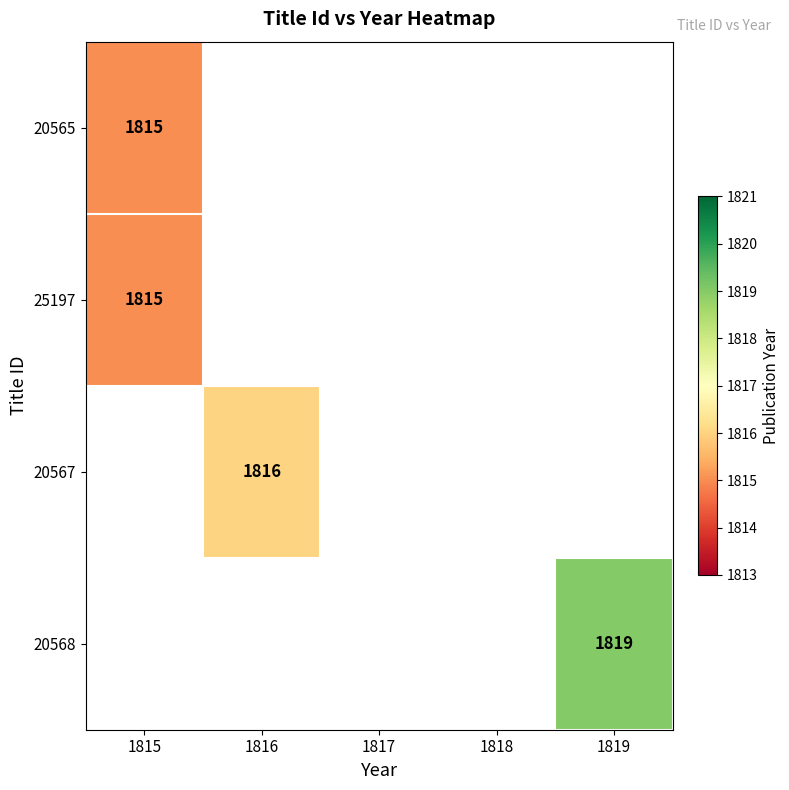

What is the greatest value displayed?

1819.0